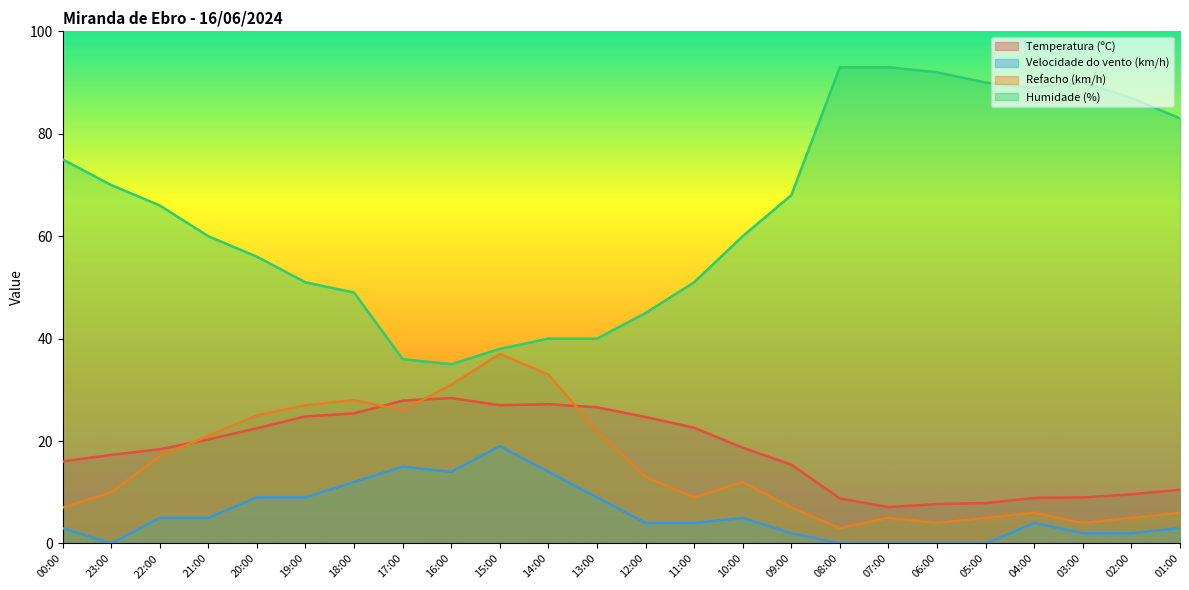

Rank the series at 15:00 from lowest to highest value.

Velocidade do vento (km/h), Temperatura (ºC), Refacho (km/h), Humidade (%)